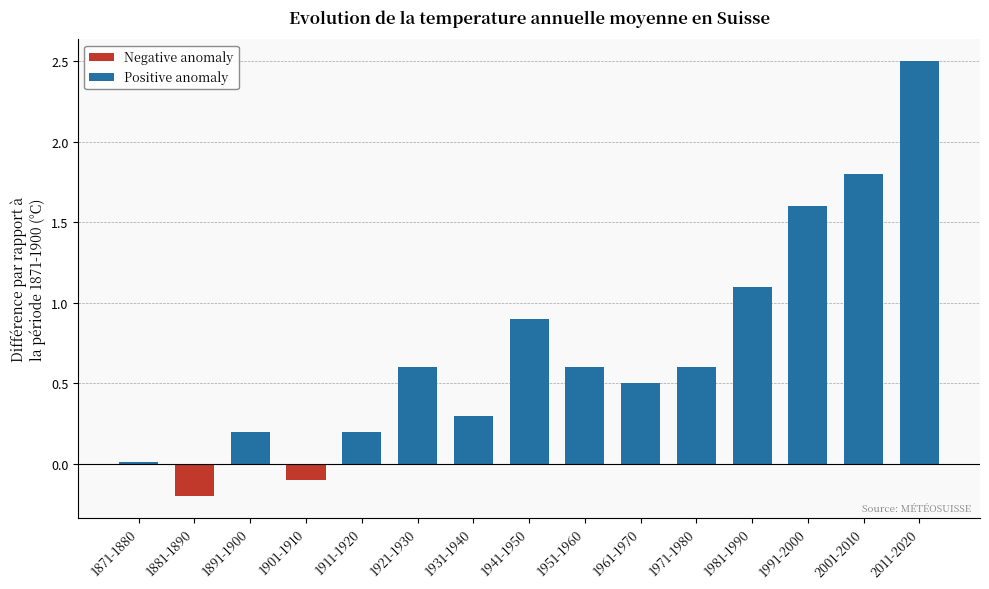

The value of Positive anomaly at 1881-1890 is -1.6. True or false?

False